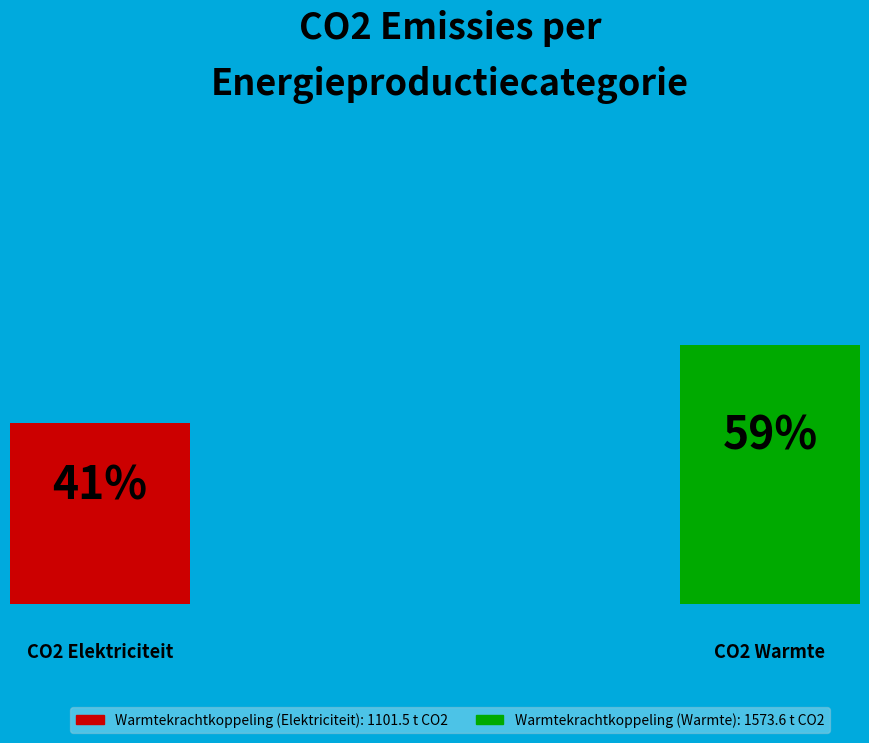

Which category has the biggest portion of the pie?

Warmtekrachtkoppeling (Warmte)